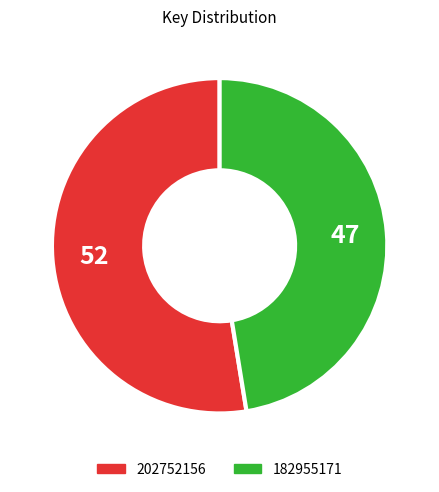

Combined, do 202752156 and 182955171 account for over 50%?

Yes